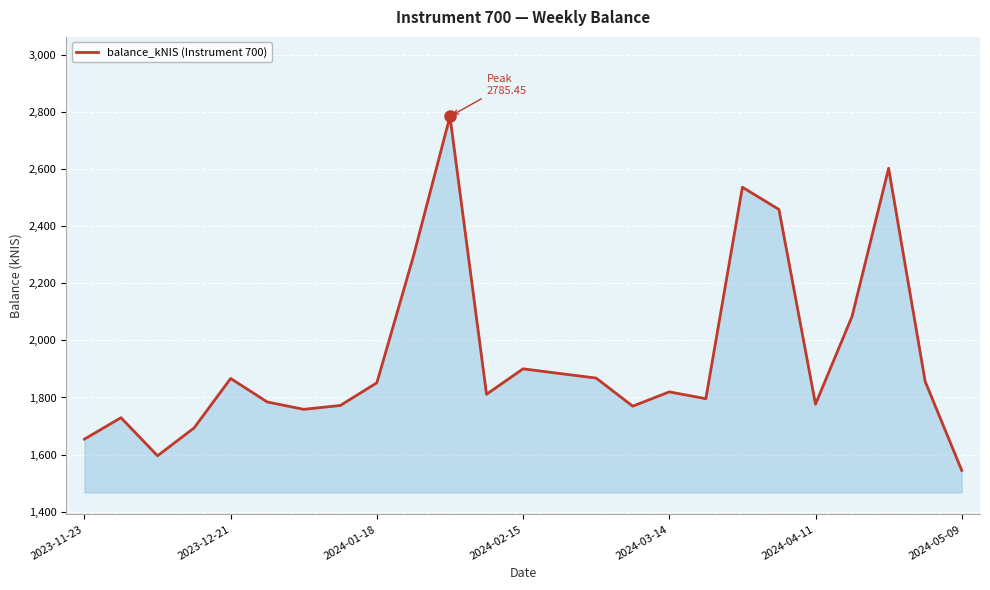

What is the difference between the maximum and minimum values?

1240.9